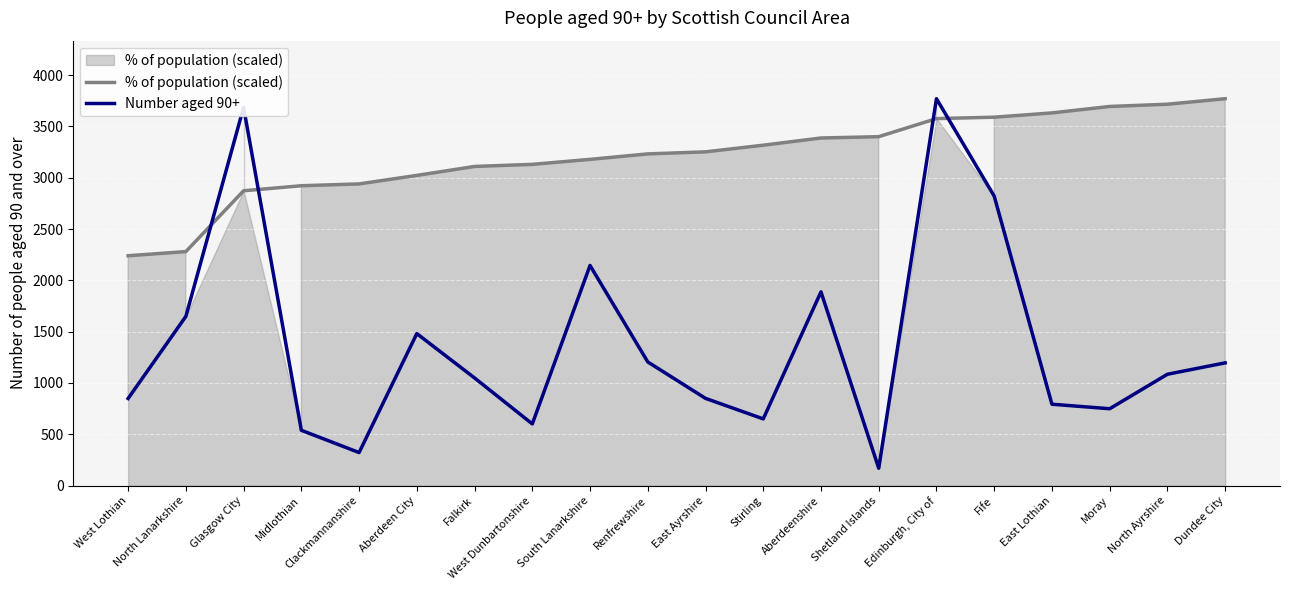

What is the lowest value of the Number aged 90+ series?

169.0